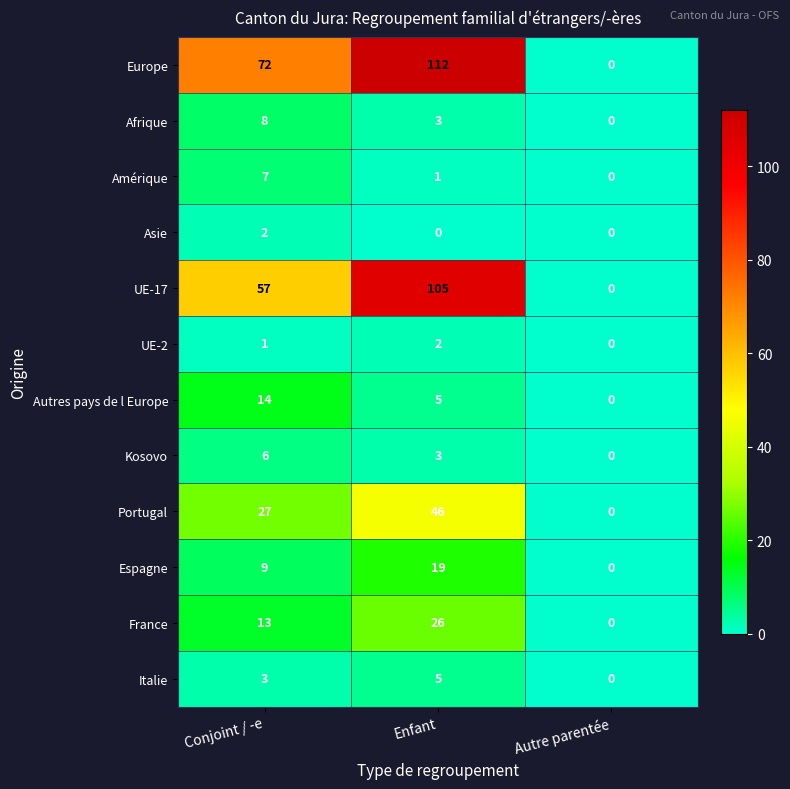

Rank the series at Conjoint / -e from lowest to highest value.

UE-2, Asie, Italie, Kosovo, Amérique, Afrique, Espagne, France, Autres pays de l Europe, Portugal, UE-17, Europe